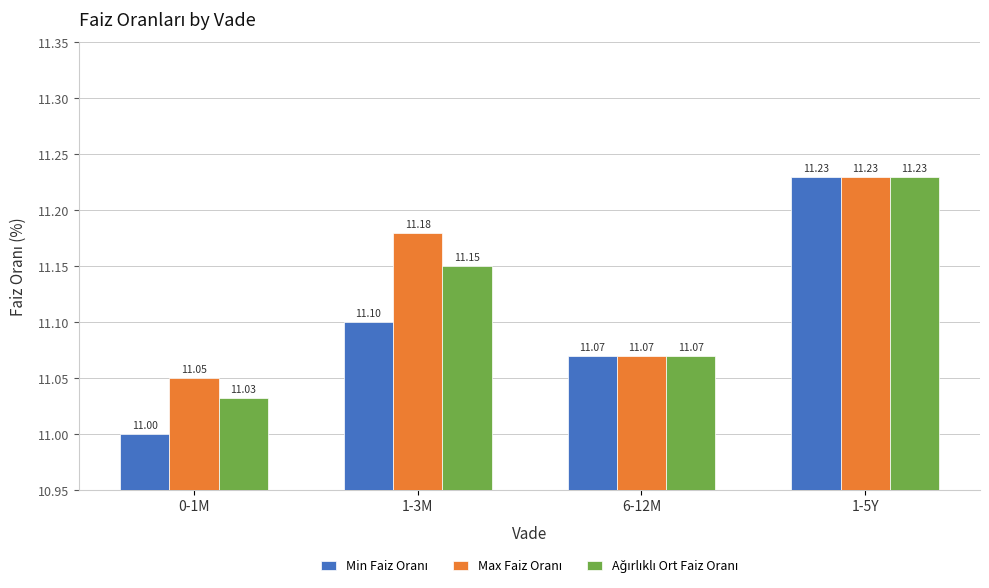

At which category is the sum across all series the highest?

1-5Y